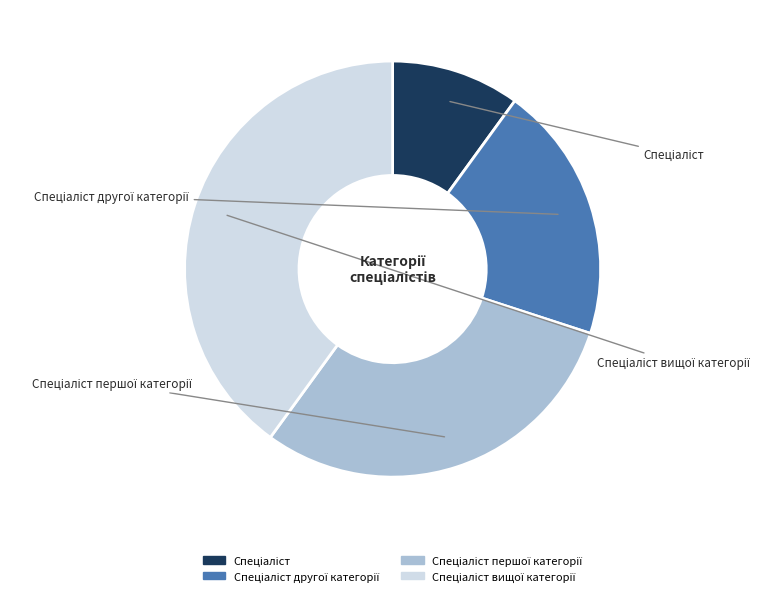

Is there a majority slice in this chart?

No